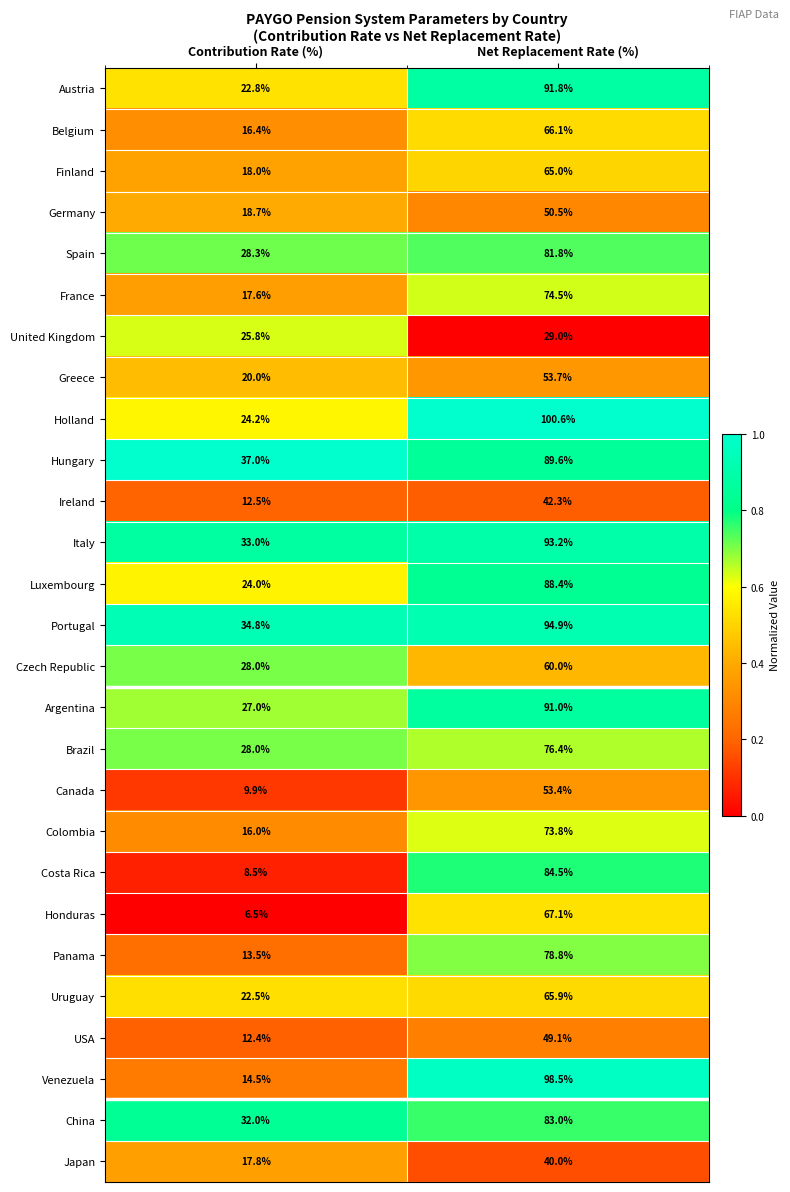

What is the minimum value shown in the chart?

6.5